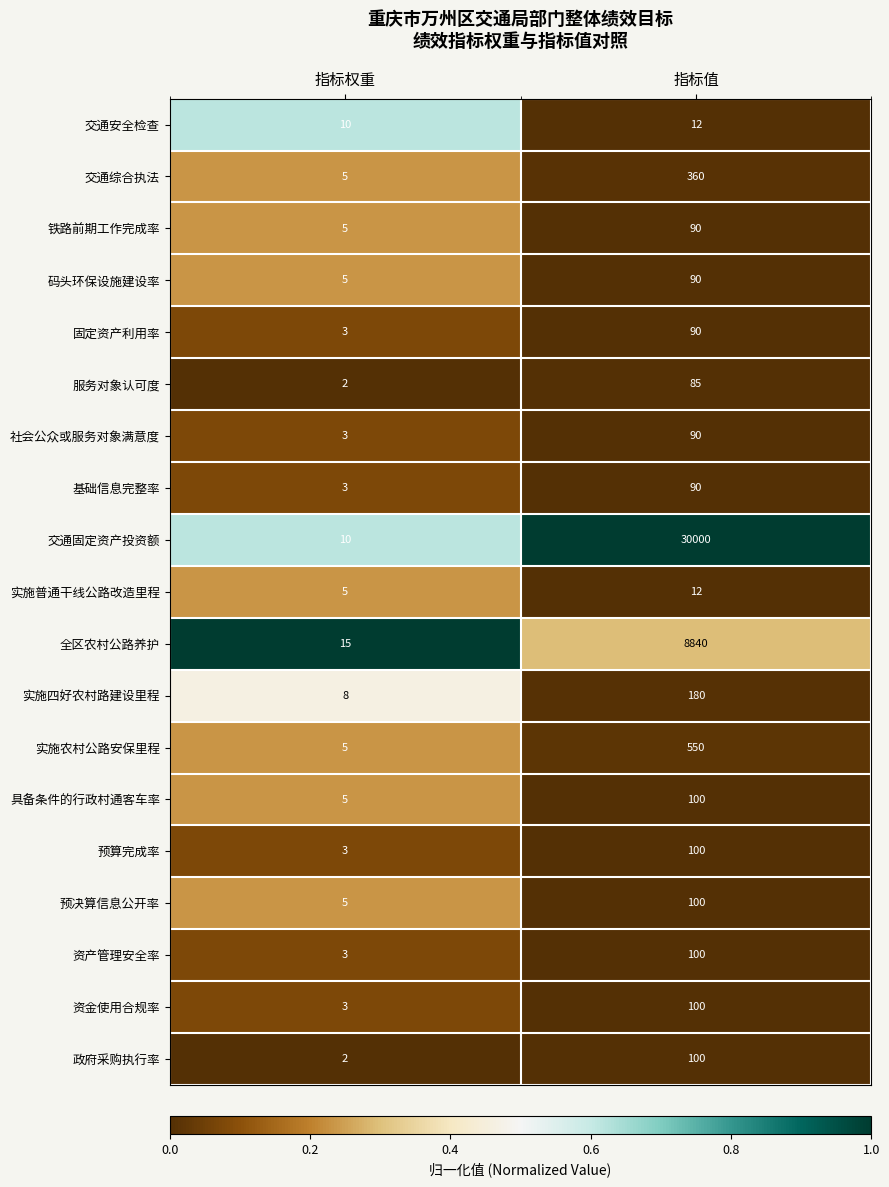

Rank the categories by 服务对象认可度 value from highest to lowest.

指标值, 指标权重